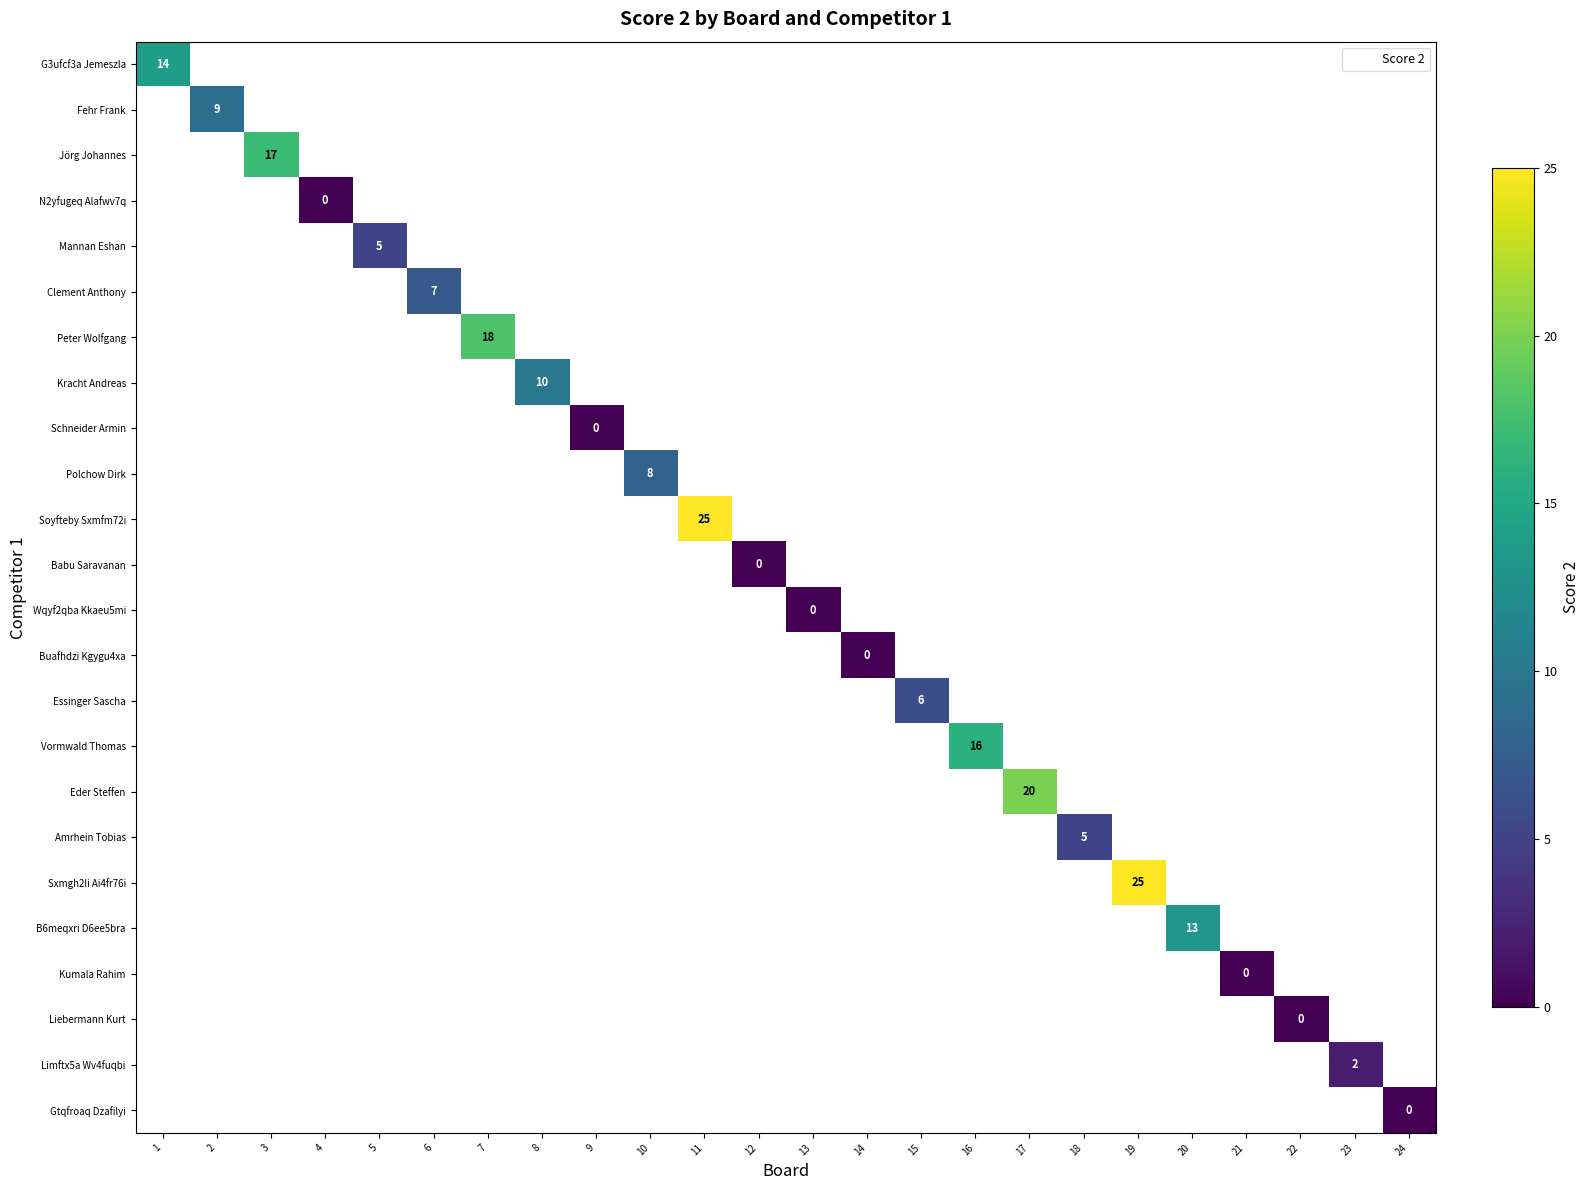

What is the lowest value of the G3ufcf3a Jemeszla series?

14.0